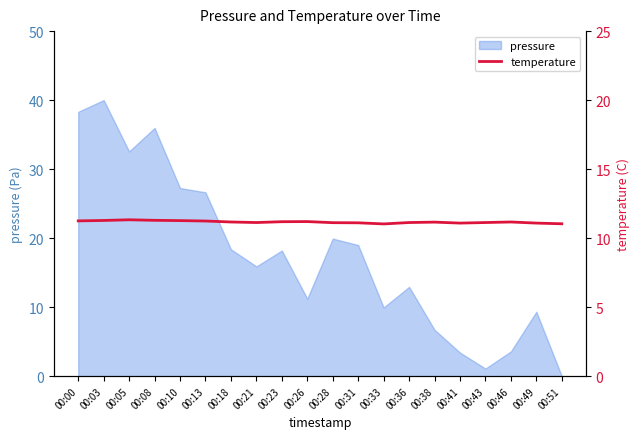

Is it true that pressure equals 10.5 at 00:21?

False